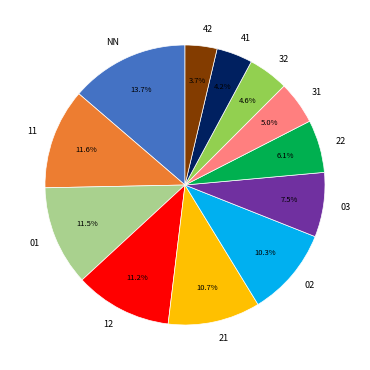

Which category has the biggest portion of the pie?

NN